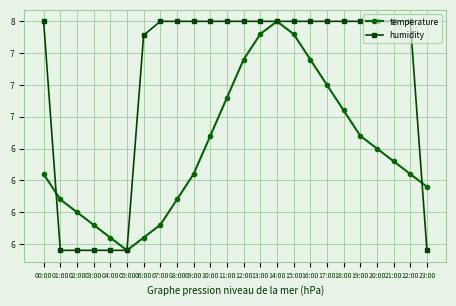

Does the chart display data point markers on the line(s)?

Yes